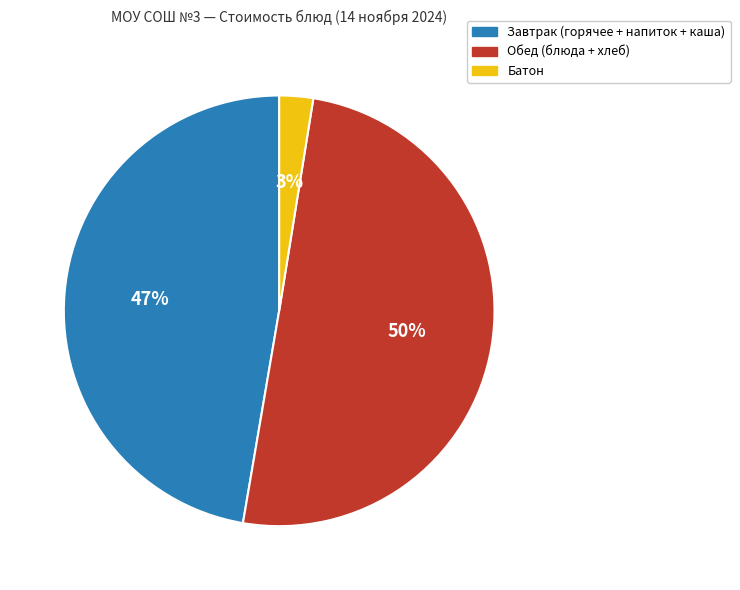

Is the sum of Завтрак (горячее + напиток + каша) and Обед (блюда + хлеб) greater than half?

Yes